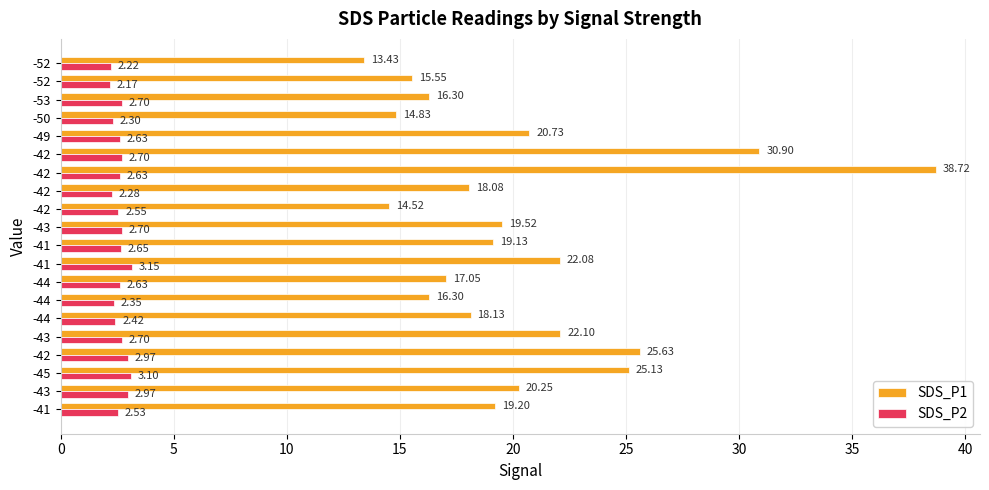

How many values in the SDS_P1 series are below 19?

9